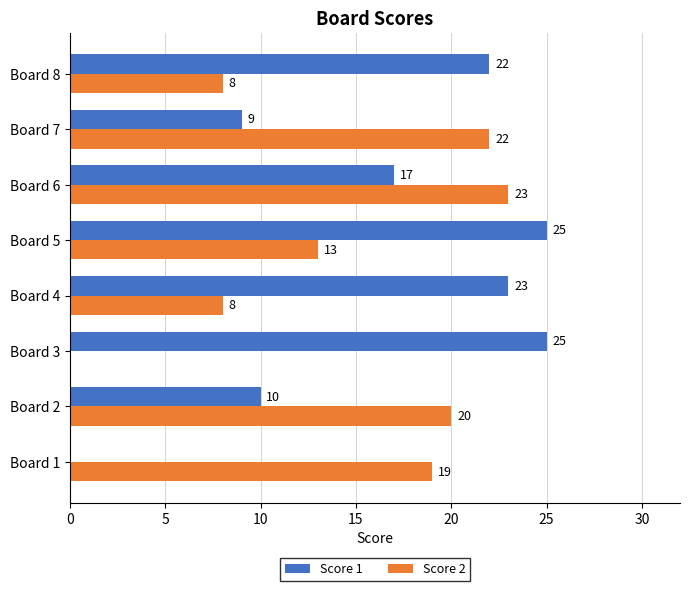

What is the sum of all Score 1 values?

131